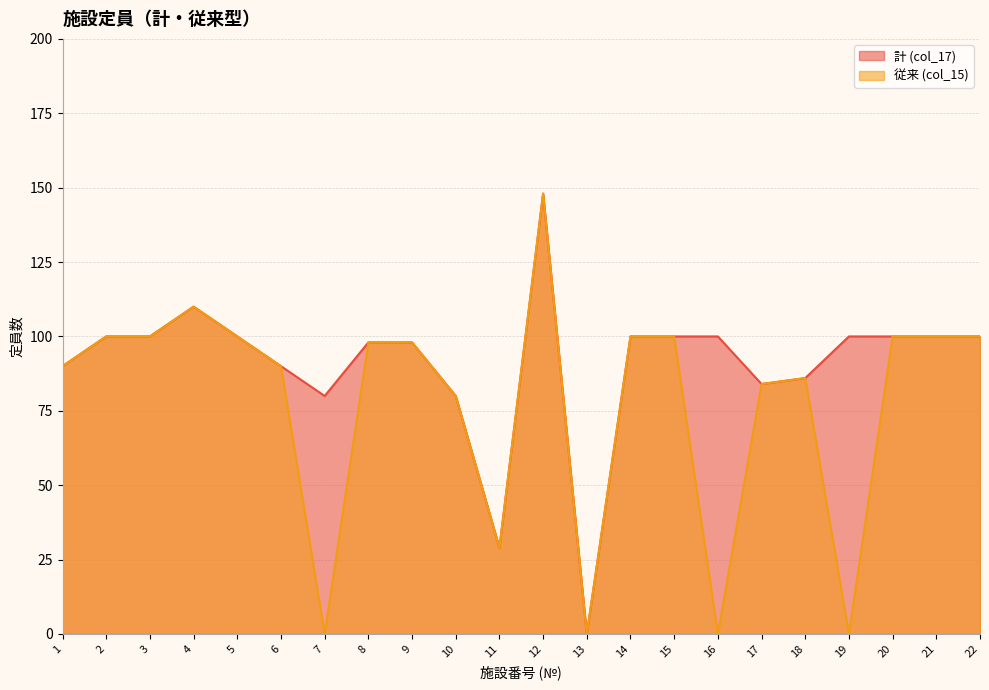

What is the difference between the second highest and minimum values in the 計 (col_17) series?

110